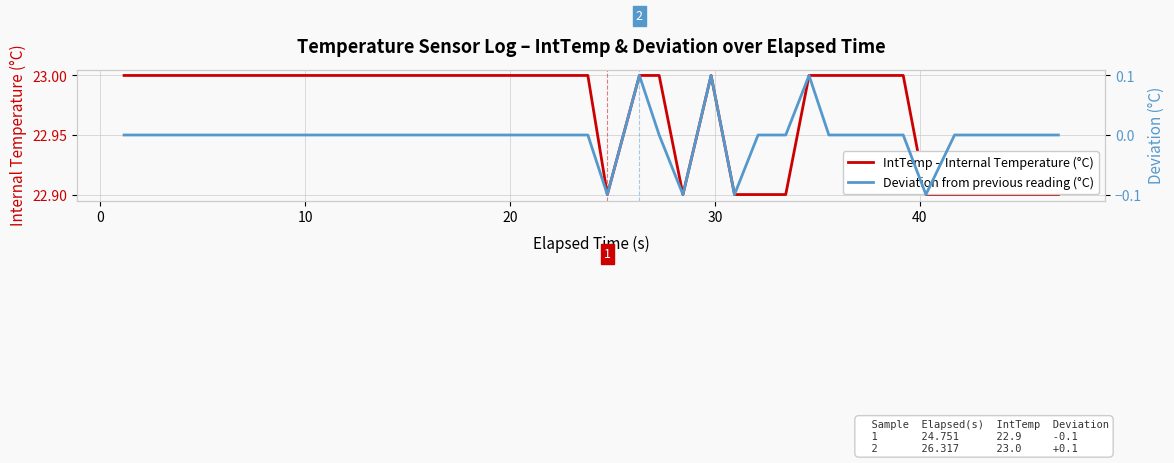

What is the lowest value of the IntTemp – Internal Temperature (°C) series?

22.9